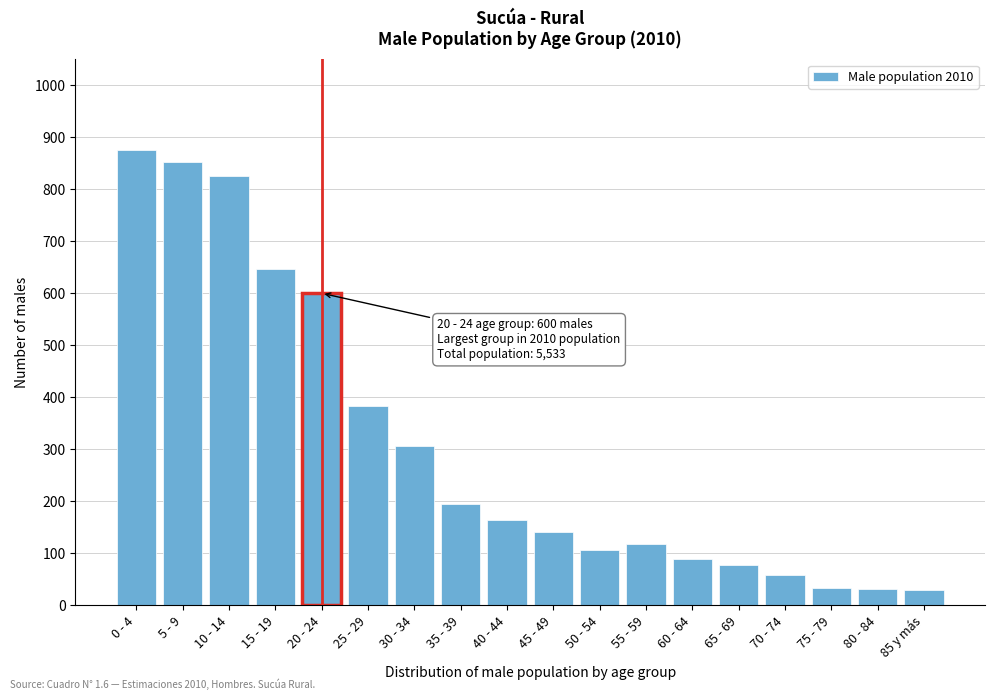

What is the label of the 4th bar from the left?

15 - 19